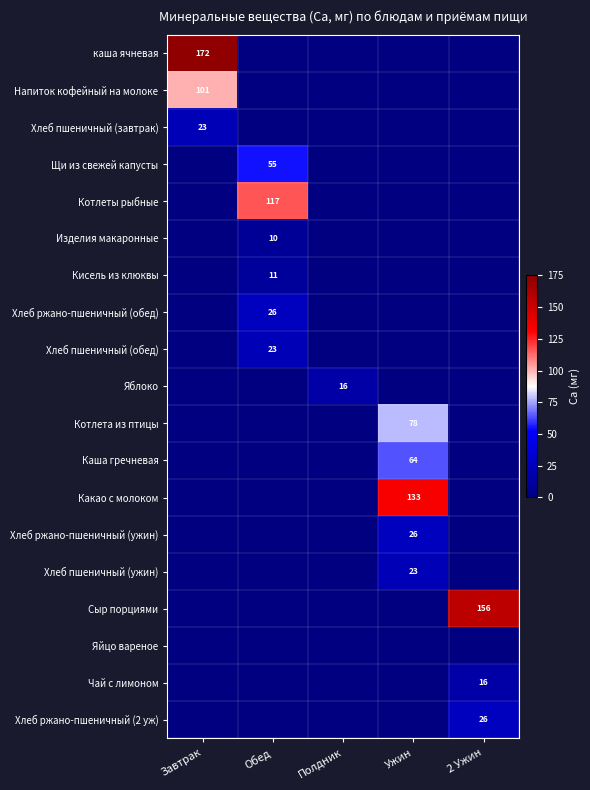

The Хлеб ржано-пшеничный (обед) series shows 45.9 at Обед. True or false?

False